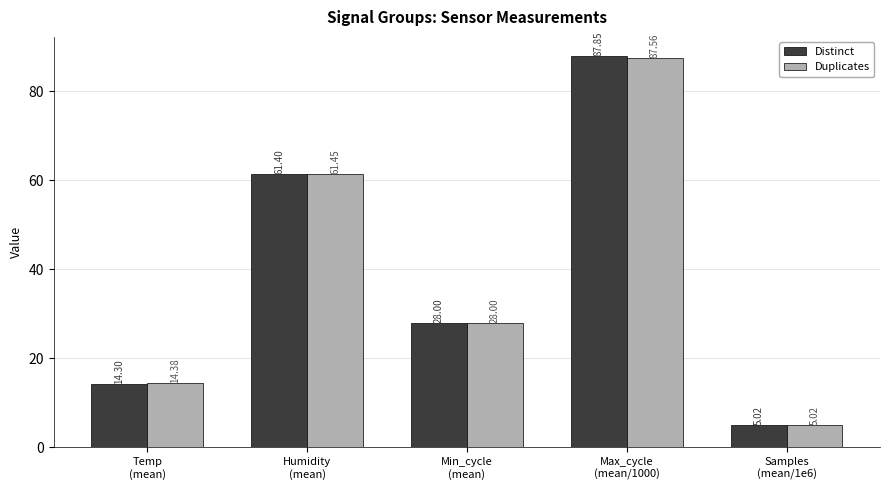

Is the value of Distinct at Temp
(mean) greater than the value of Duplicates at Min_cycle
(mean)?

No